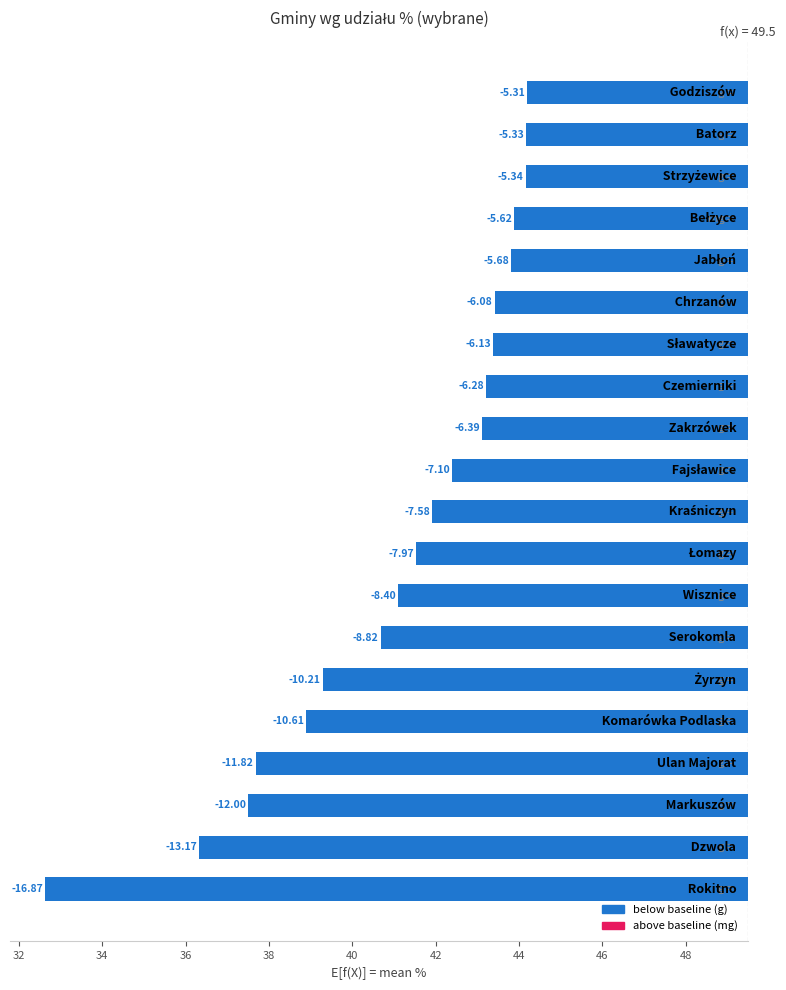

The chart shows a value of -5.3 at 19. True or false?

True